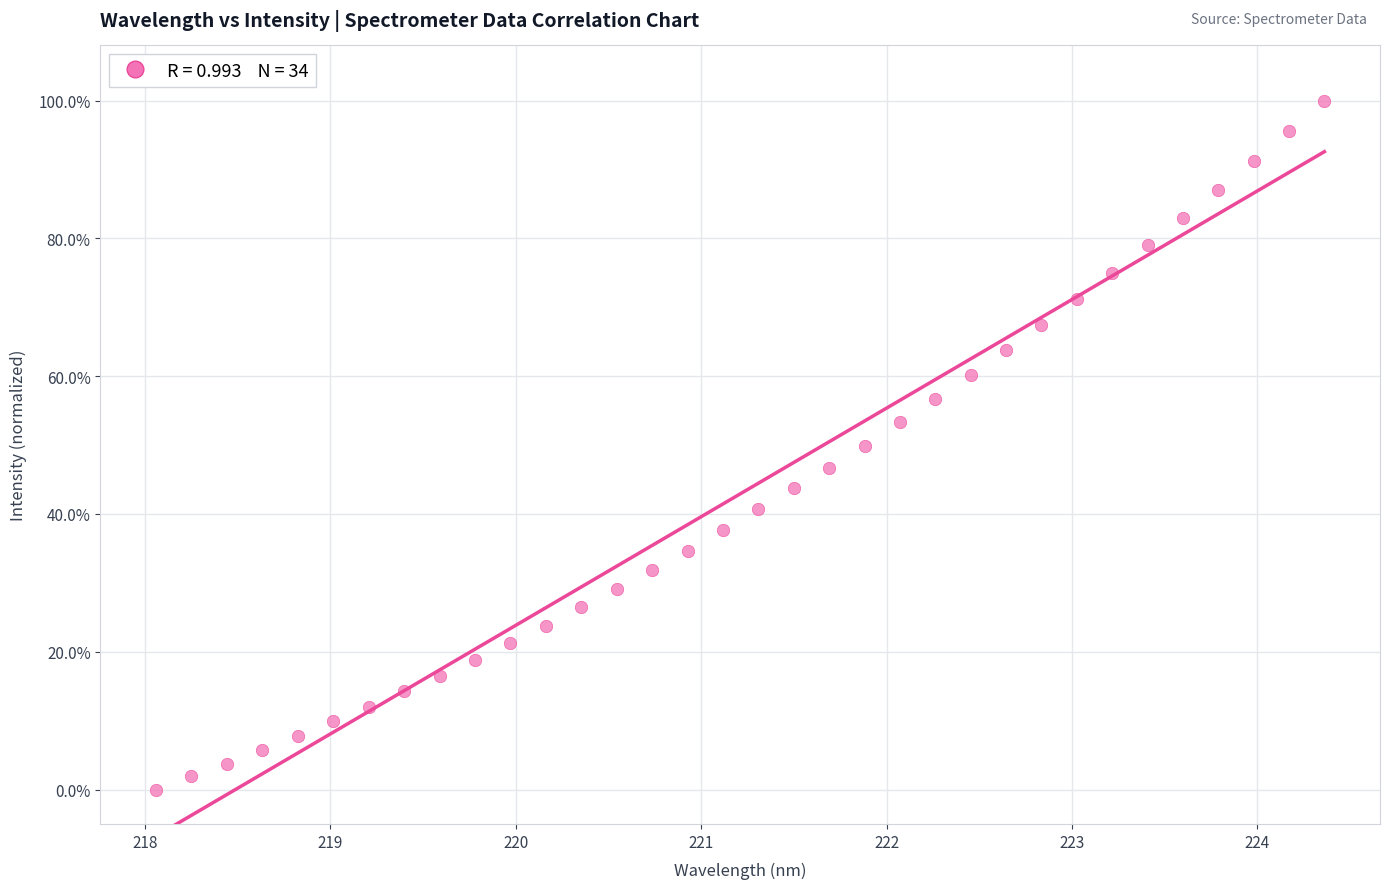

What is the range of X values (max minus min)?

6.3